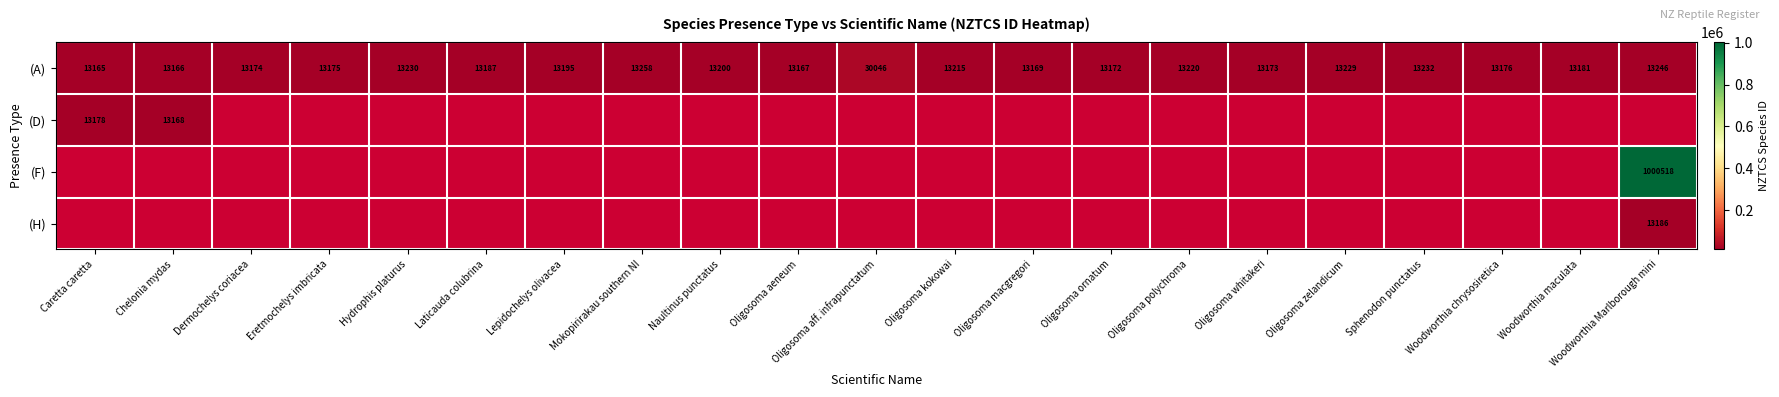

Which has a higher value, Woodworthia Marlborough mini or Oligosoma aeneum?

Woodworthia Marlborough mini